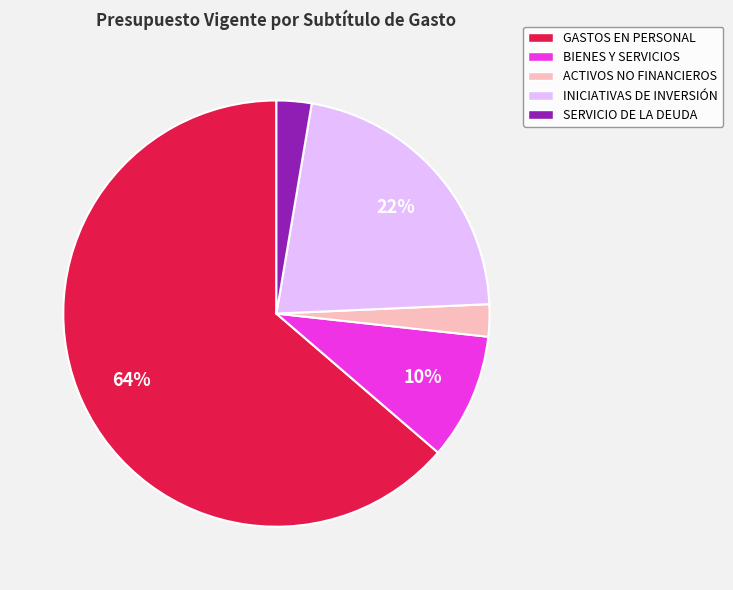

Count the number of slices in the pie.

5